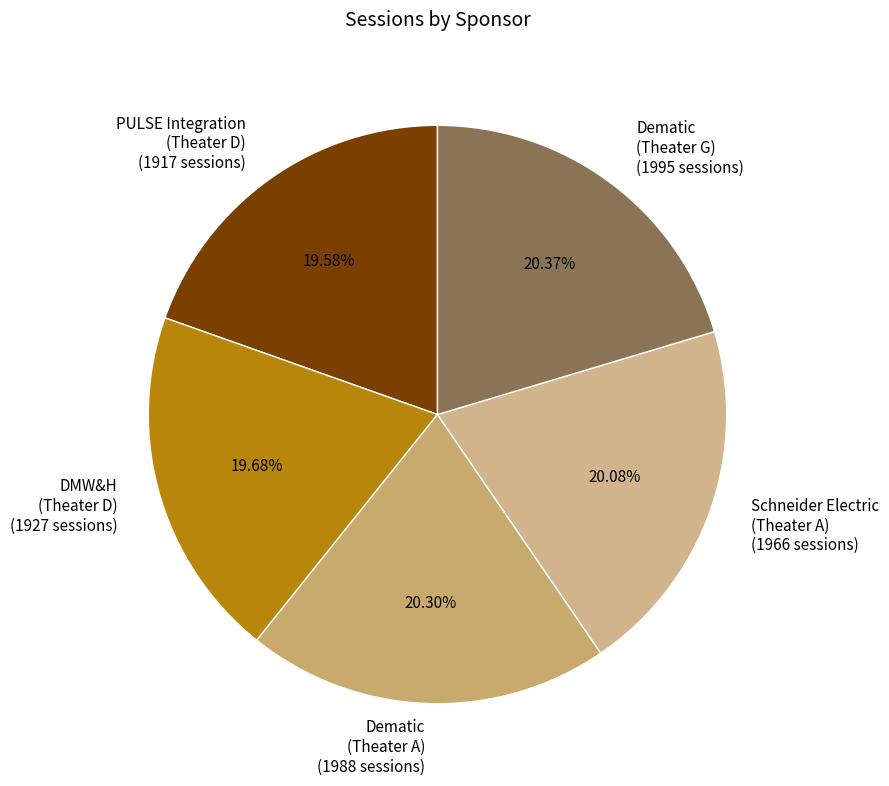

What is the ratio of the value at Schneider Electric (Theater A) to the value at DMW&H (Theater D)?

1.0